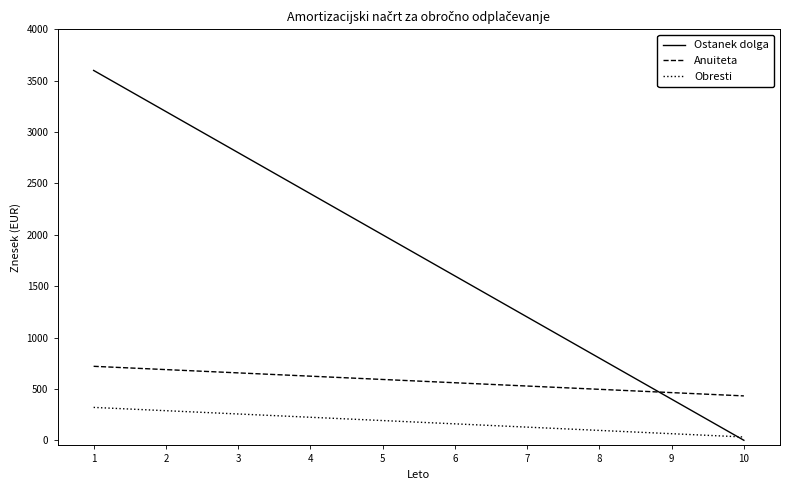

Reading right to left, transcribe all the data shown in this chart.

Ostanek dolga: 0	400	800	1200	1600	2000	2400	2800	3200	3600
Anuiteta: 432	464	496	528	560	592	624	656	688	720
Obresti: 32	64	96	128	160	192	224	256	288	320